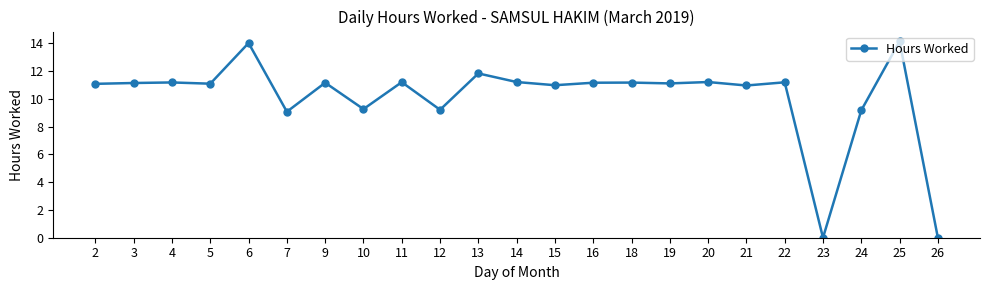

What is the value of the 4th point from the left?

11.1